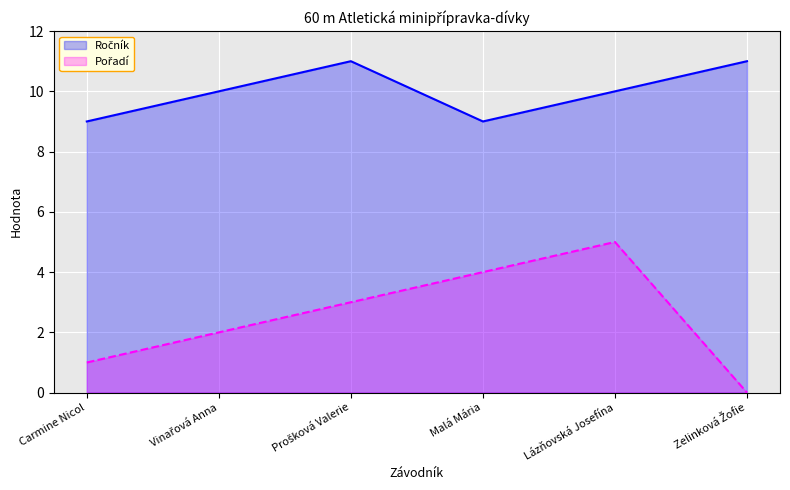

At which label does Ročník_line reach its minimum?

Carmine Nicol